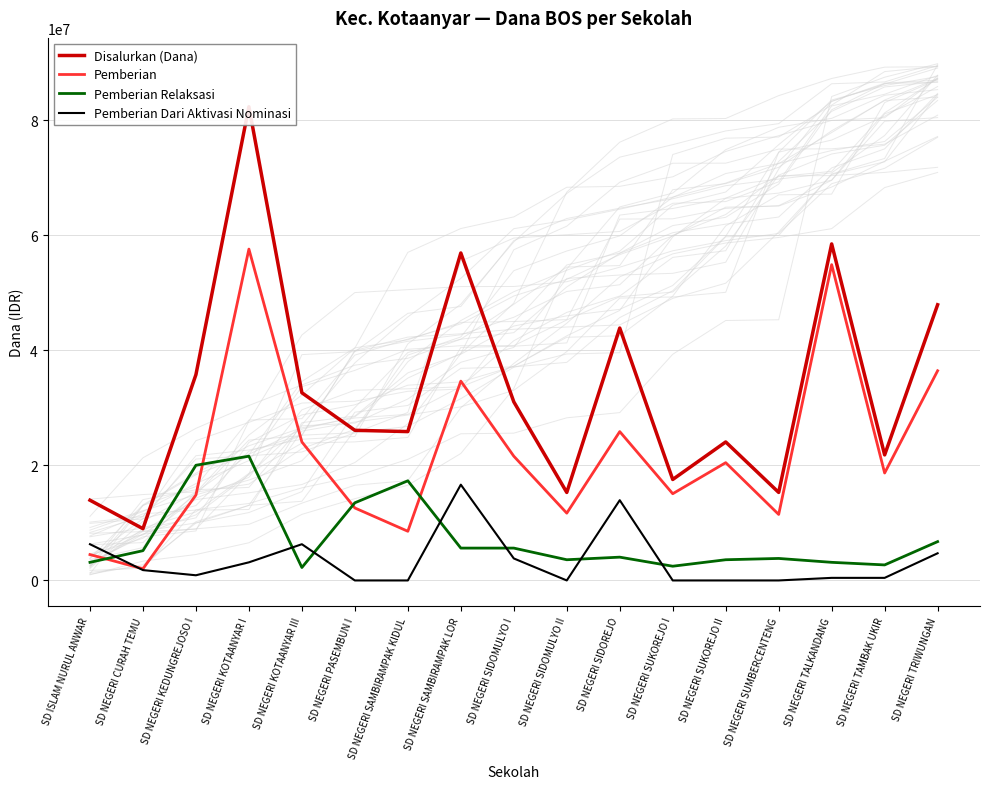

Does the chart display data point markers on the line(s)?

No